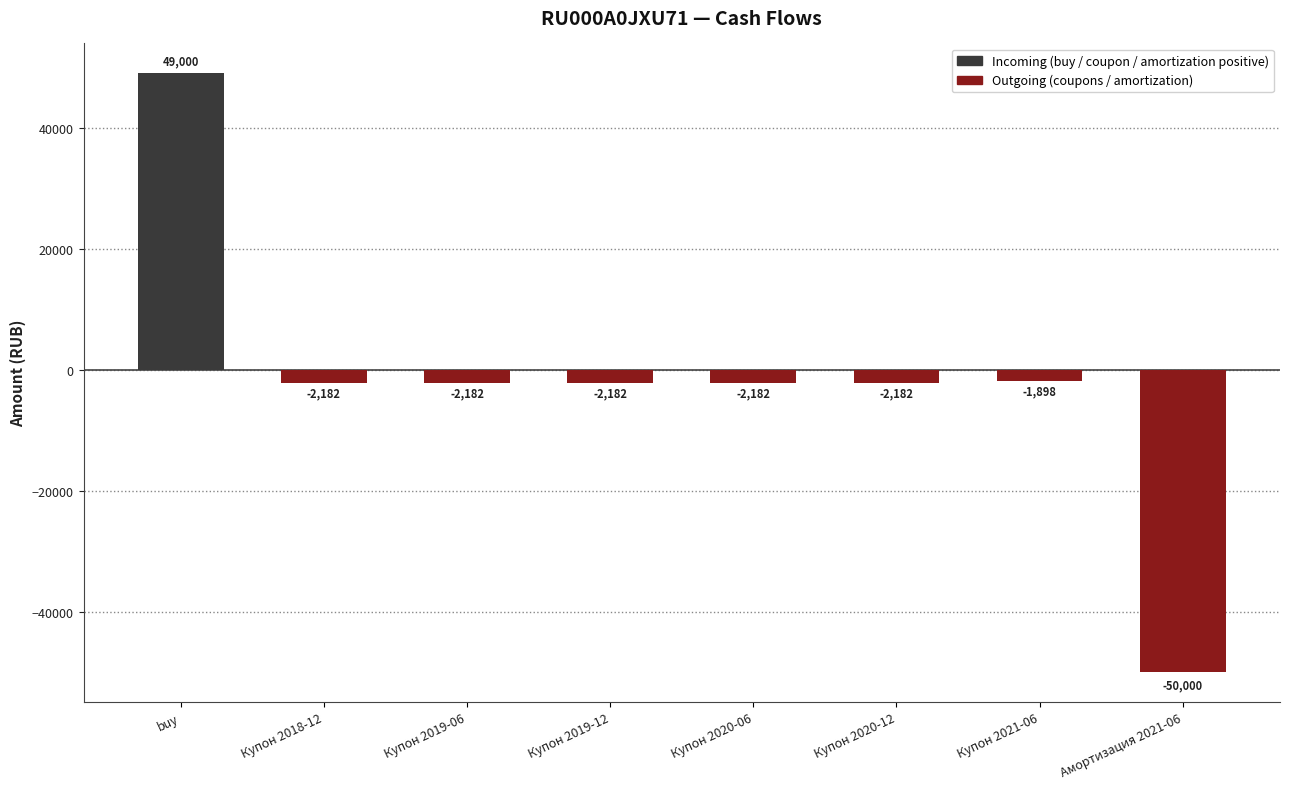

Read the value at Купон 2021-06.

-1897.5